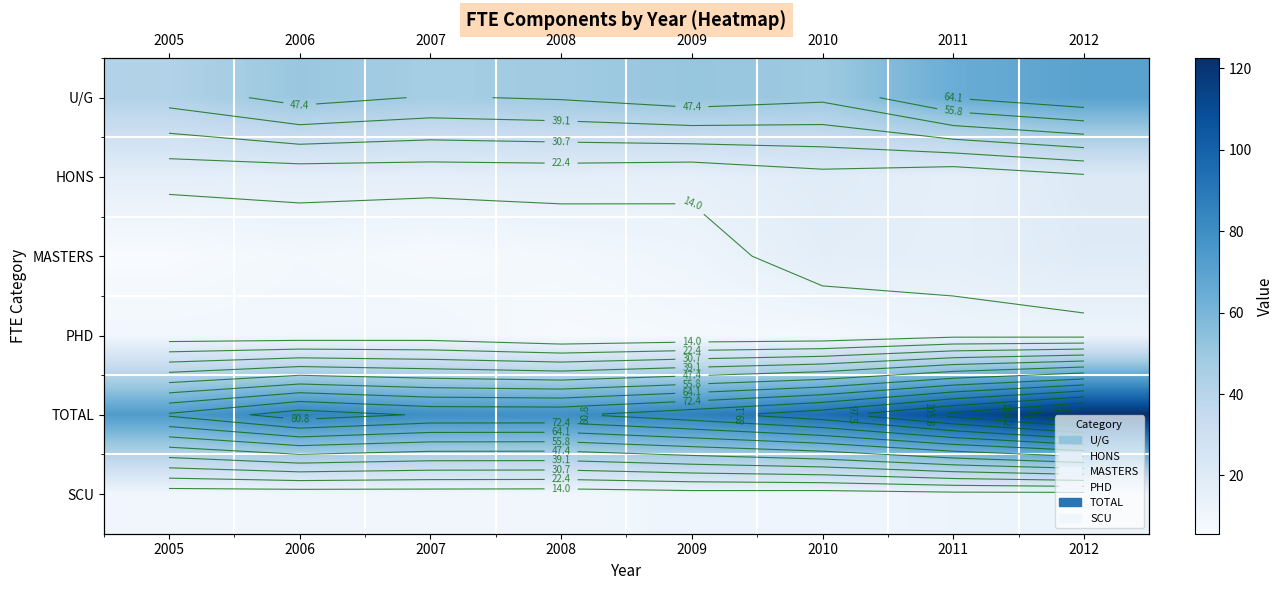

Is it true that PHD equals 12.0 at 2011?

True